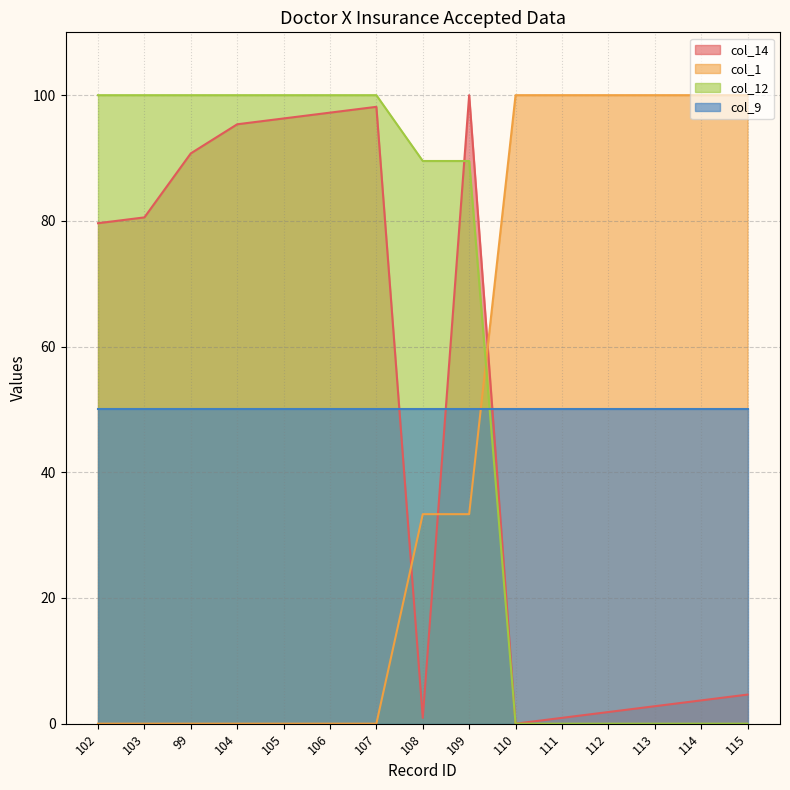

How many lines are shown in the chart?

4